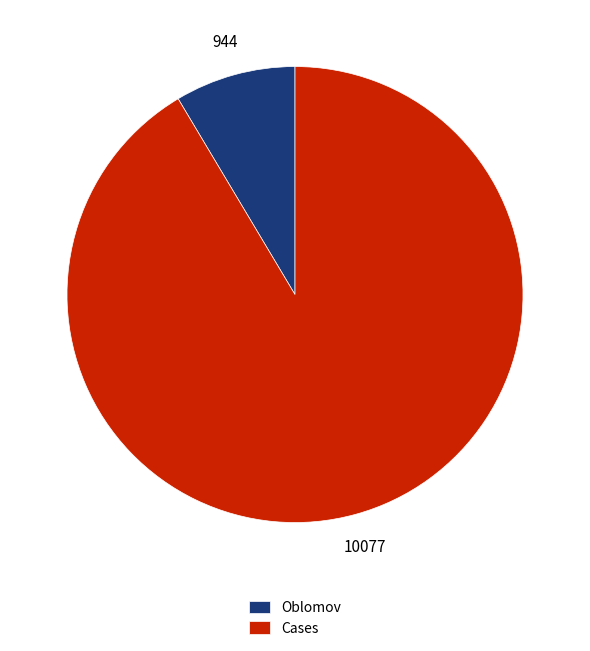

True or false: Oblomov accounts for 14% of the total.

False